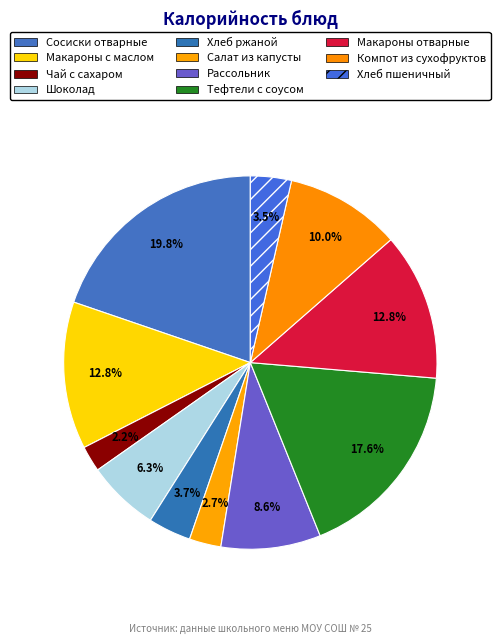

To the nearest percent, what is the average slice percentage?

9%